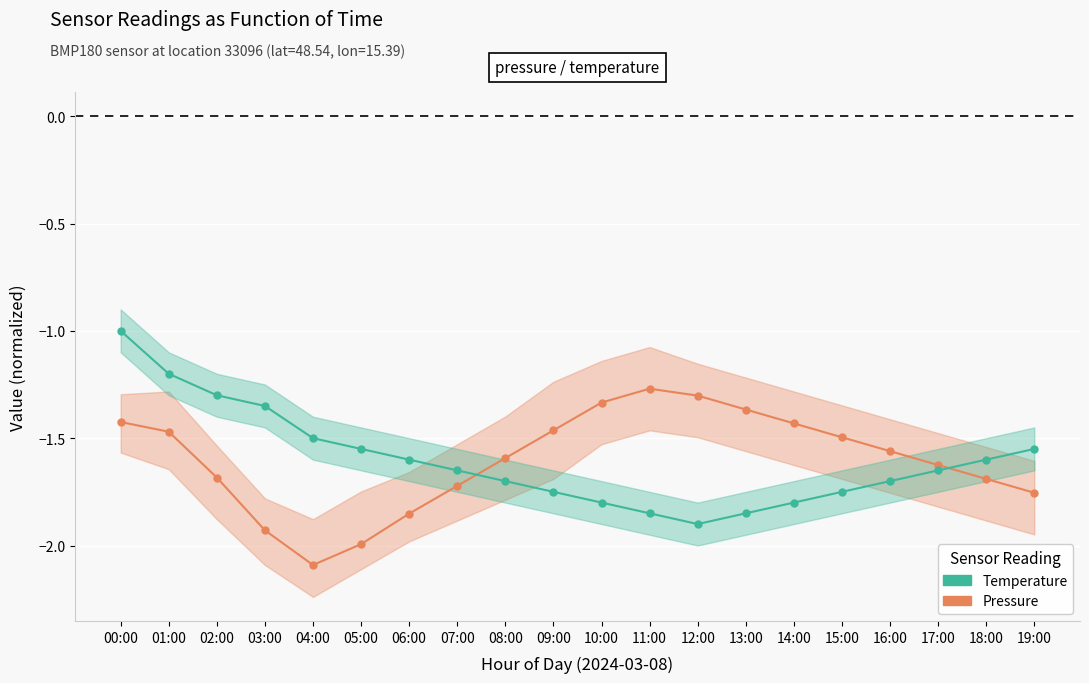

Which series has the largest total across all categories?

Temperature